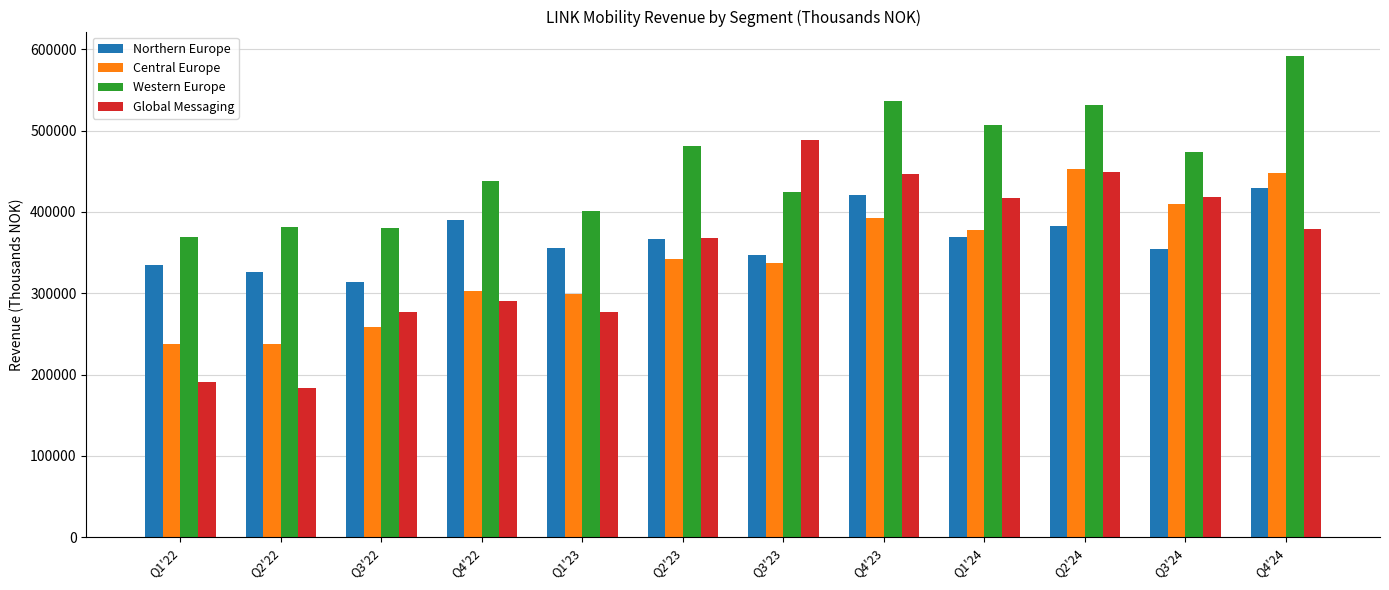

Where does the Central Europe series first go above 341673?

Q2'23